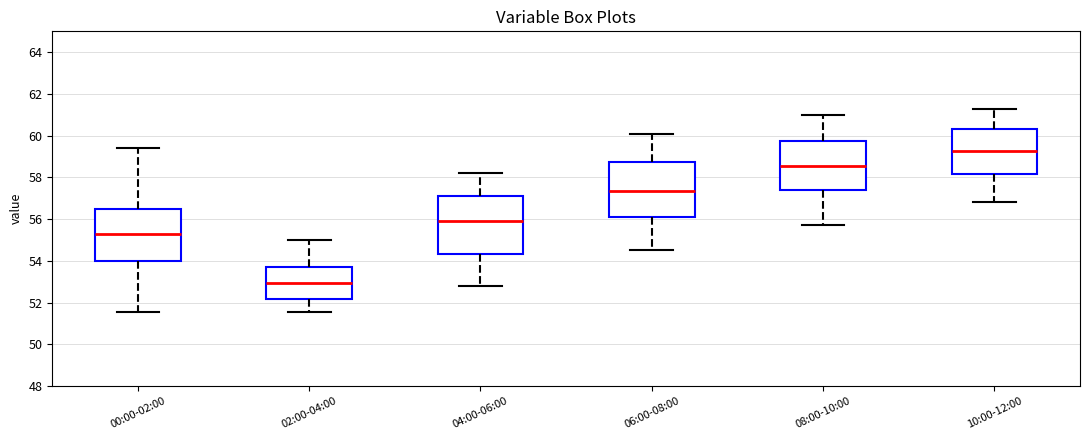

Which box's median line is the lowest?

02:00-04:00